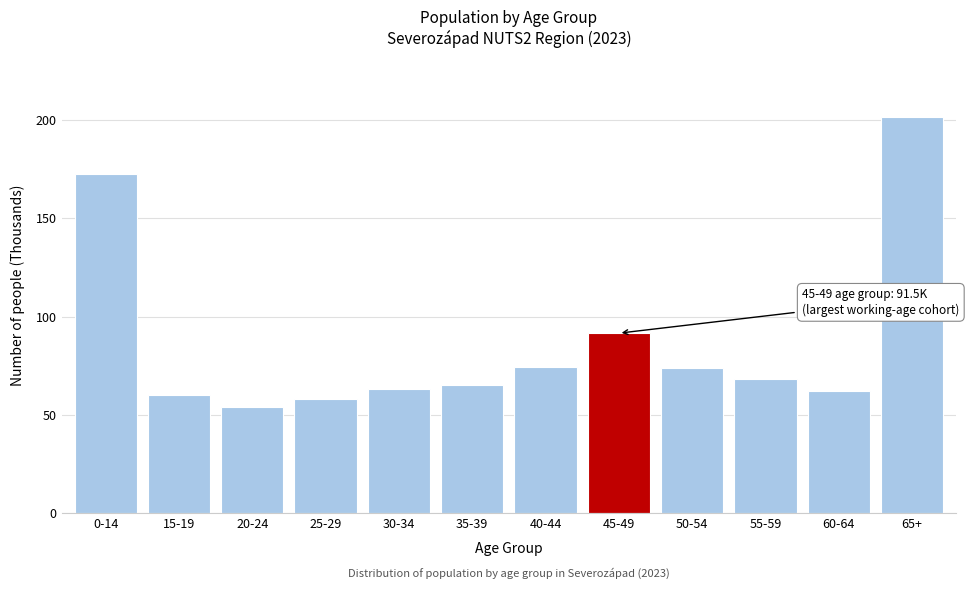

Is it true that the value at 50-54 is 27.2?

False